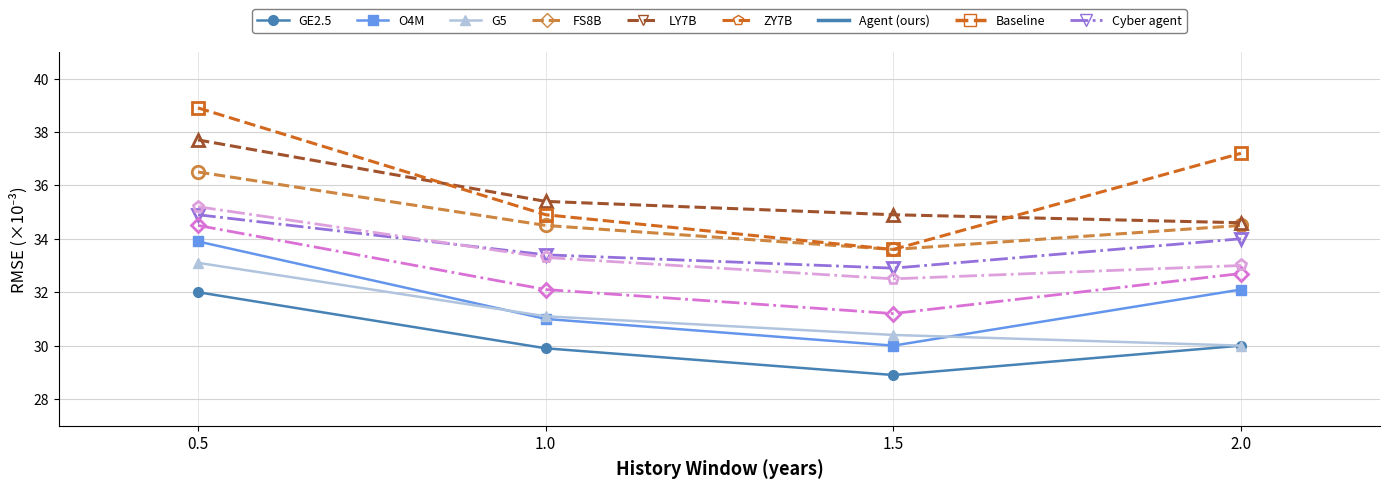

What is the label of the 1st point from the left?

0.5